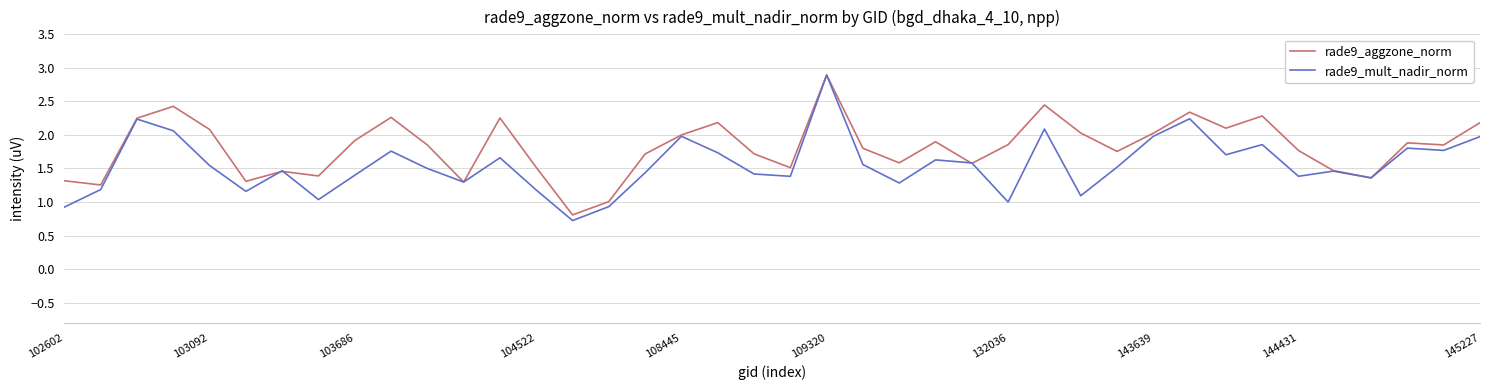

Rank the series by their average value, from lowest to highest.

rade9_mult_nadir_norm, rade9_aggzone_norm